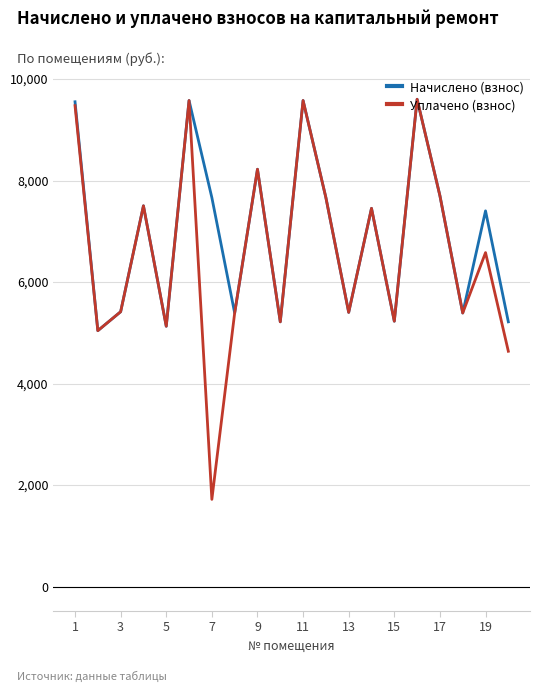

What is the average value of the Уплачено (взнос) series?

6595.9